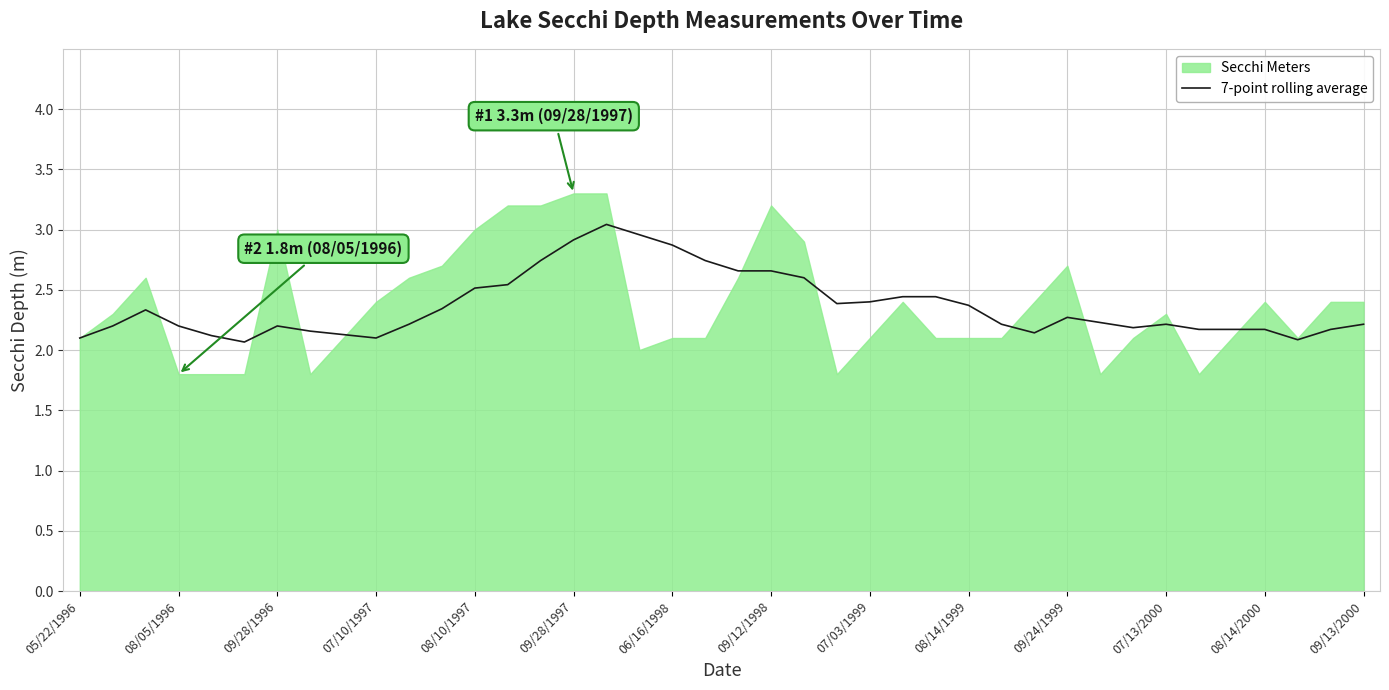

The value of 7-point rolling average at 09/28/1996 is 0.5. True or false?

False